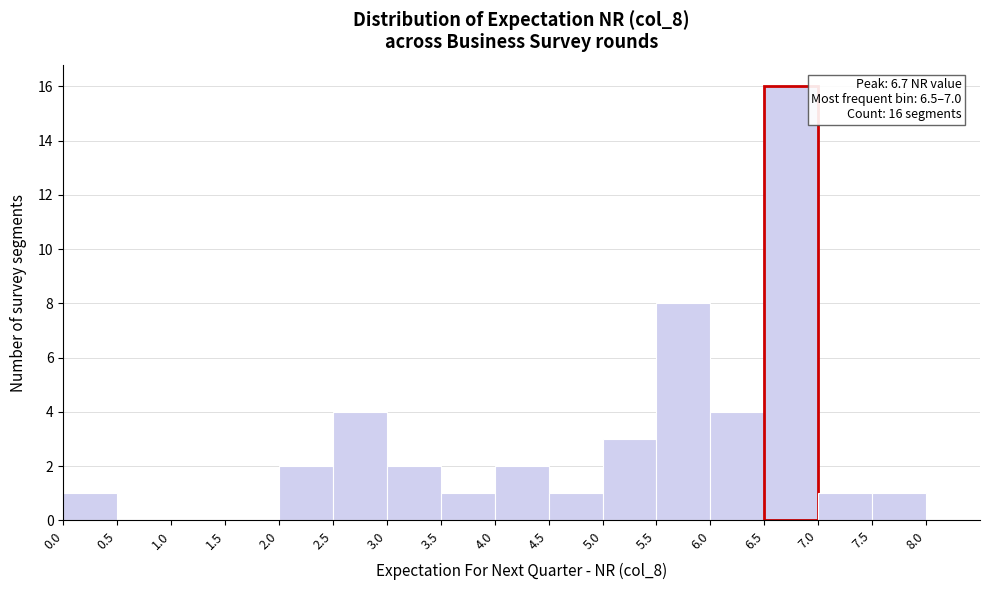

Over which range of the x-axis is the bar tallest?

6.5 to 7.0